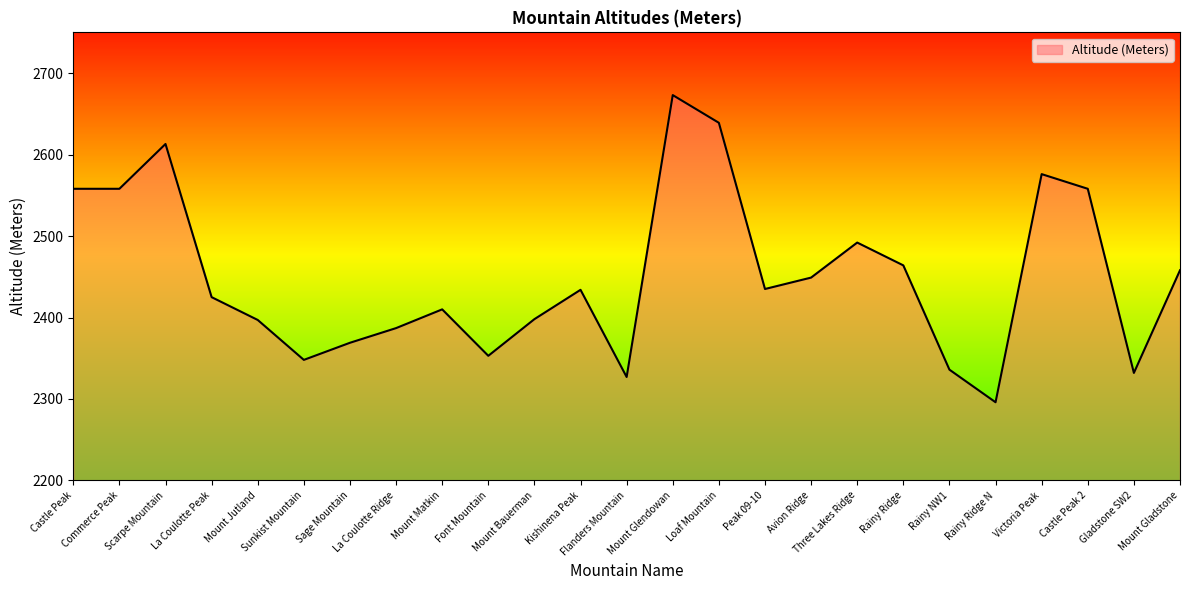

What is the difference between the values at Mount Jutland and Loaf Mountain?

242